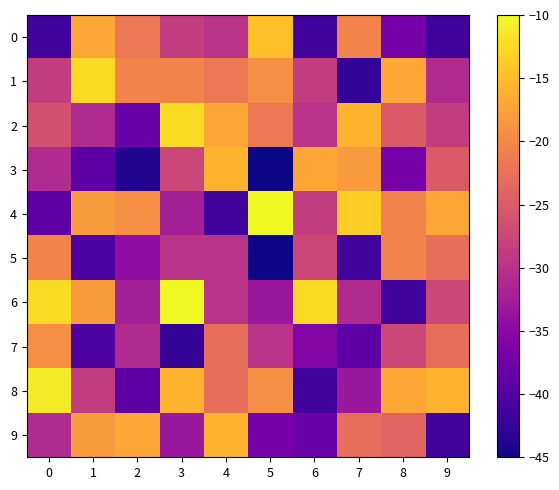

Which category has the highest value across all series?

5